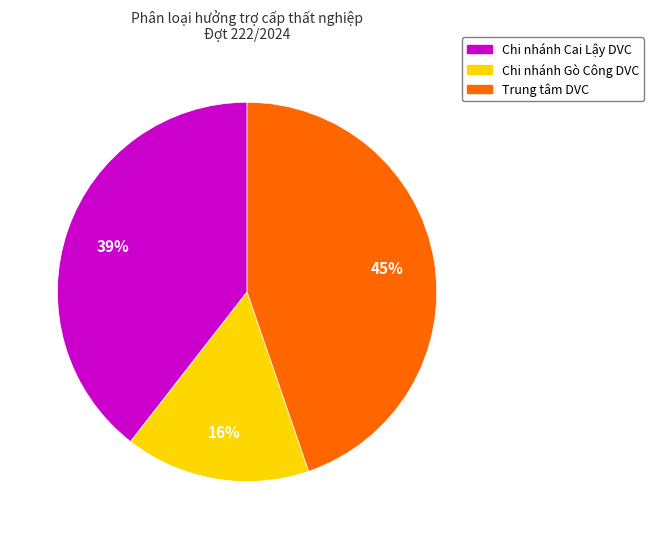

To the nearest percent, what is the average slice percentage?

33%